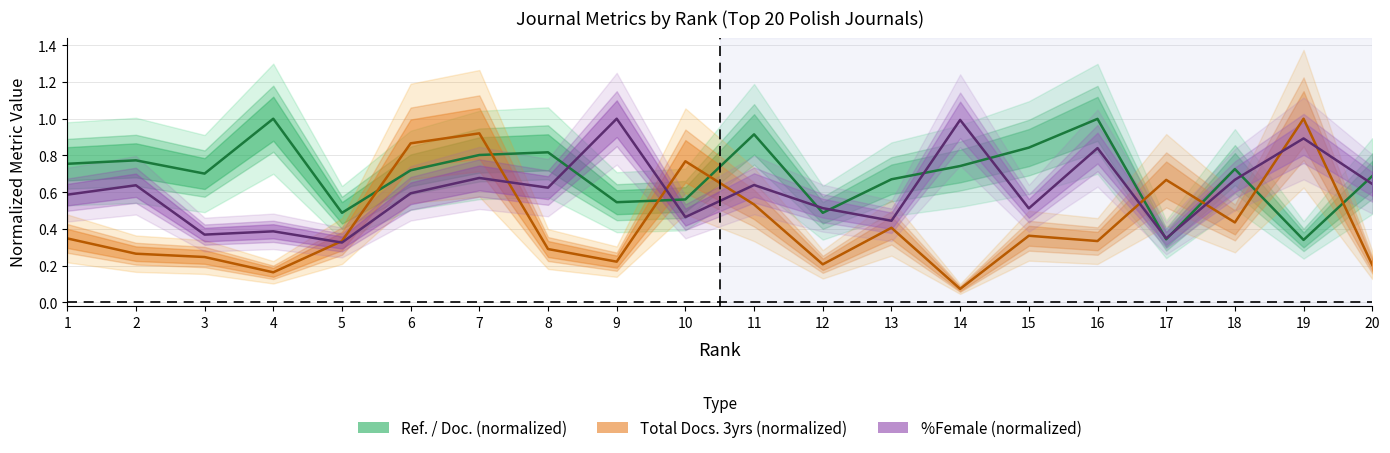

Which series ends up on top after the final intersection of Ref. / Doc. (normalized) and Total Docs. 3yrs (normalized)?

Ref. / Doc. (normalized)